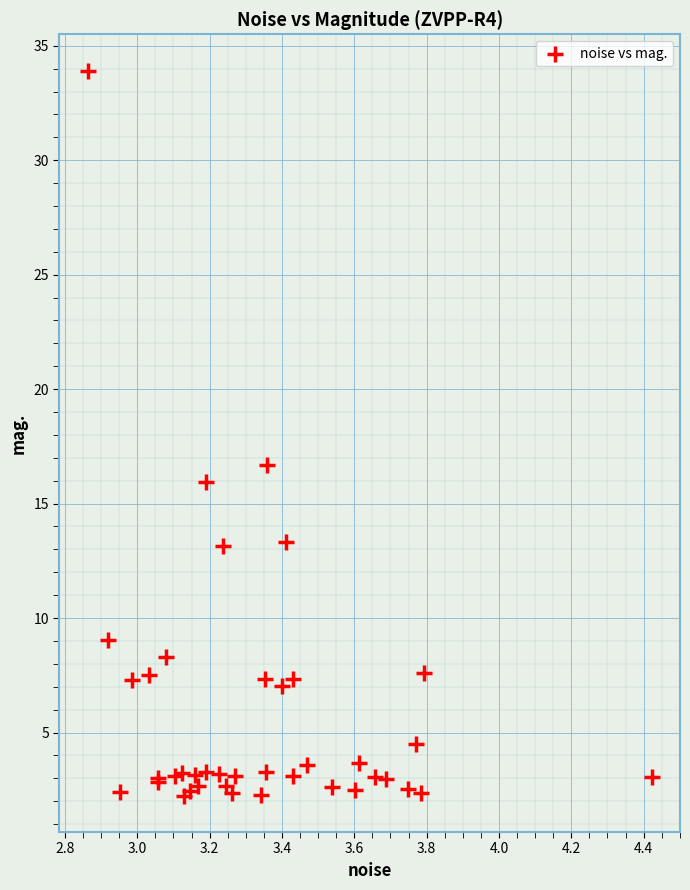

What Y value in the scatter plot is closest to 18?

16.7